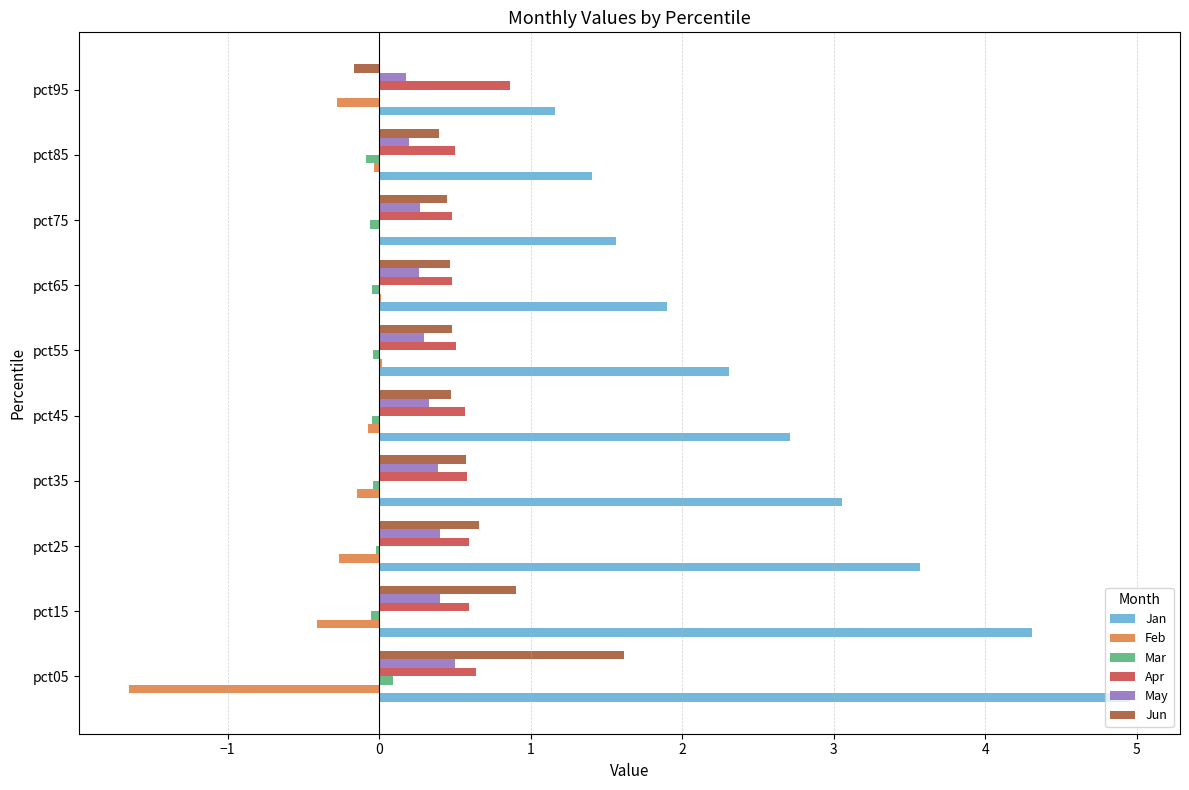

Is the value of Feb at pct35 greater than the value of Jan at pct85?

No